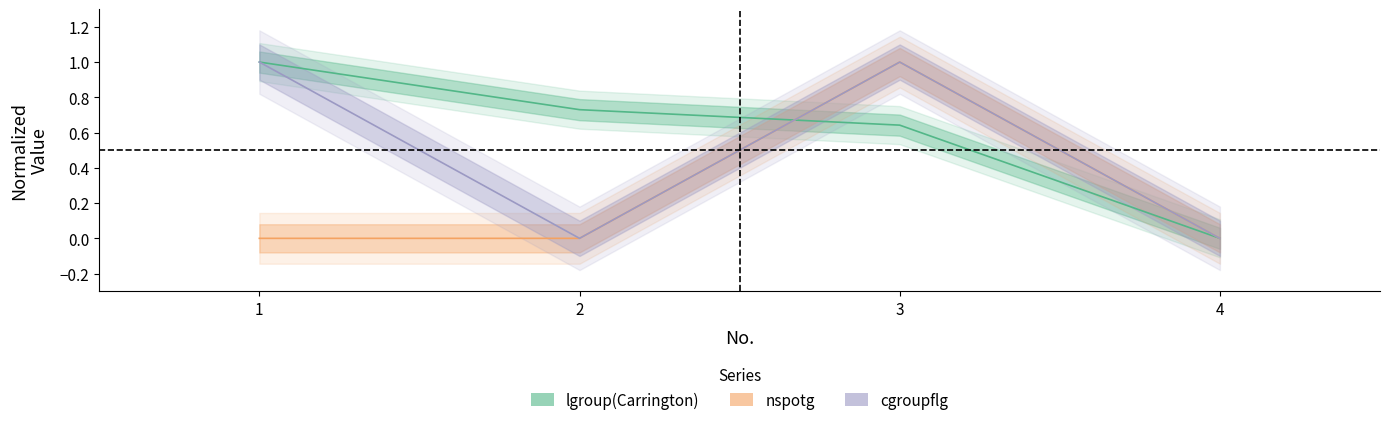

List the series in order of their peak value, highest first.

lgroup(Carrington), nspotg, cgroupflg